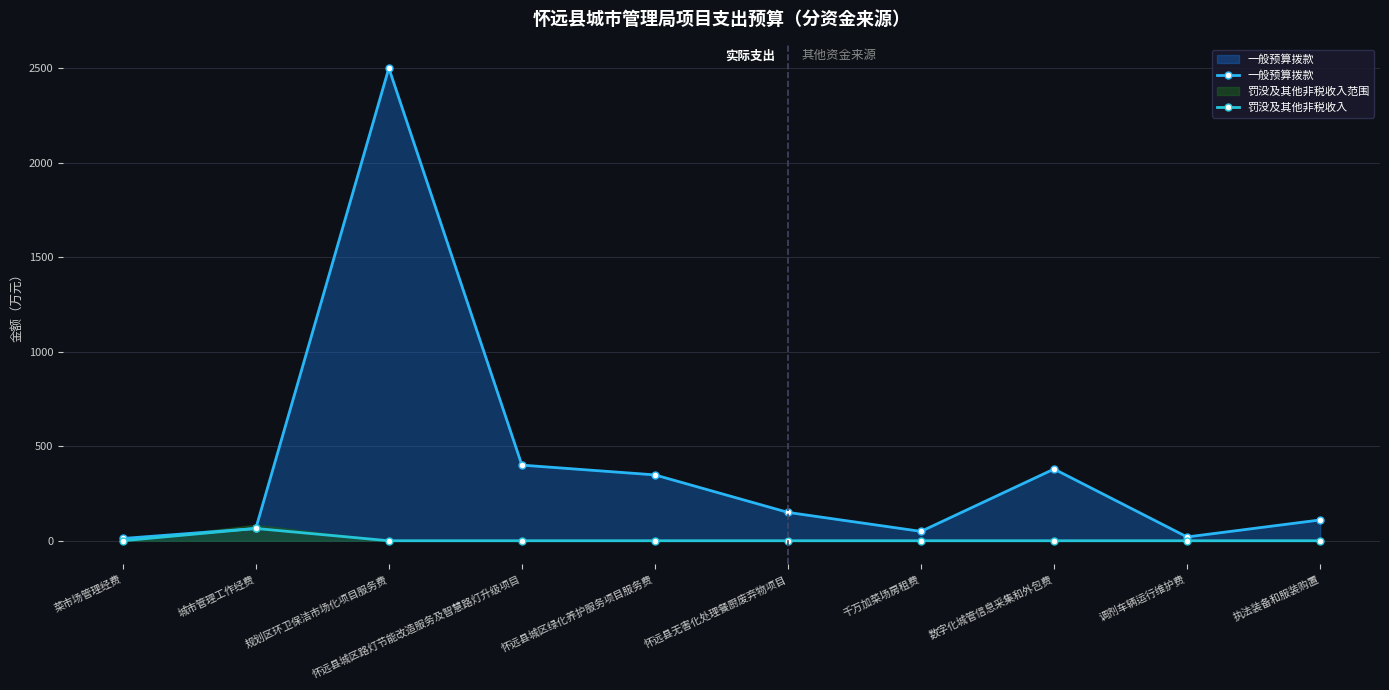

Between 城市管理工作经费 and 调剂车辆运行维护费, which series saw the biggest shift?

罚没及其他非税收入